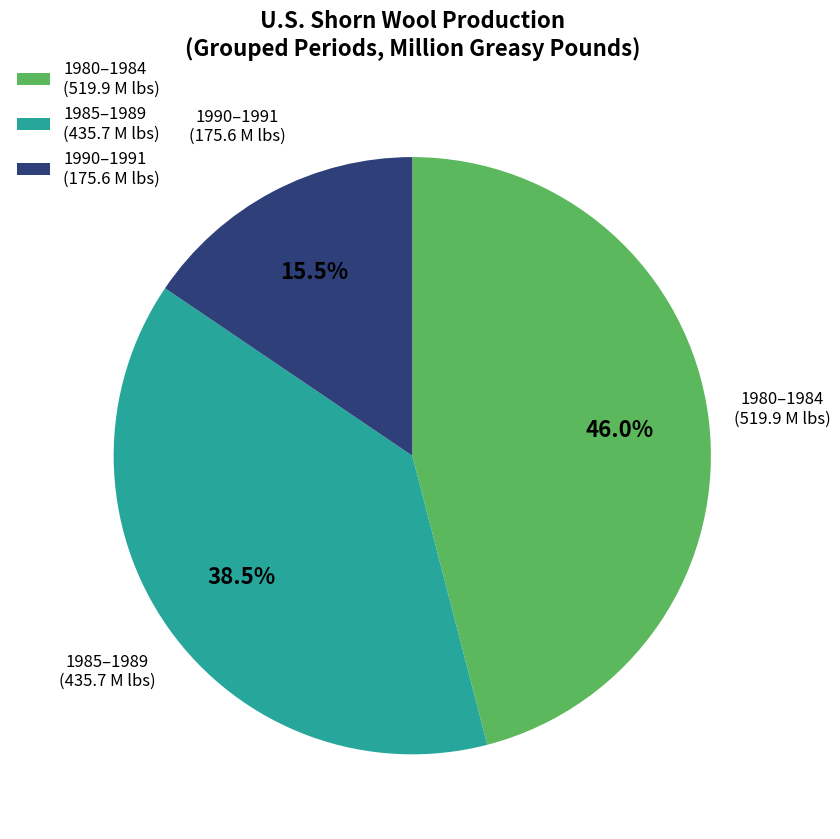

To the nearest percent, what is the difference between the largest and smallest slice percentages?

30%